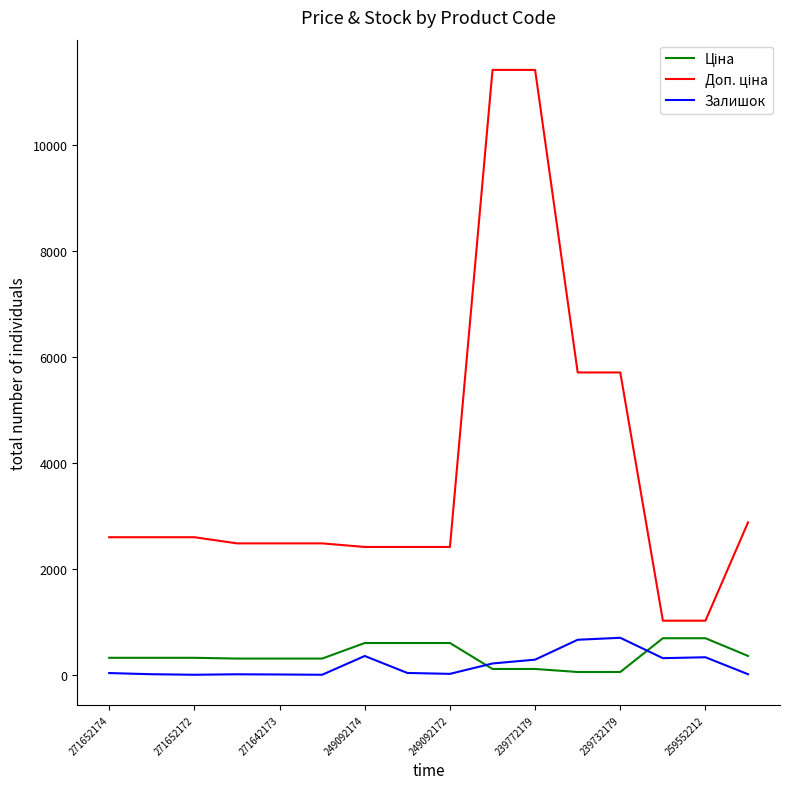

Which category has the lowest value across all series?

271652172